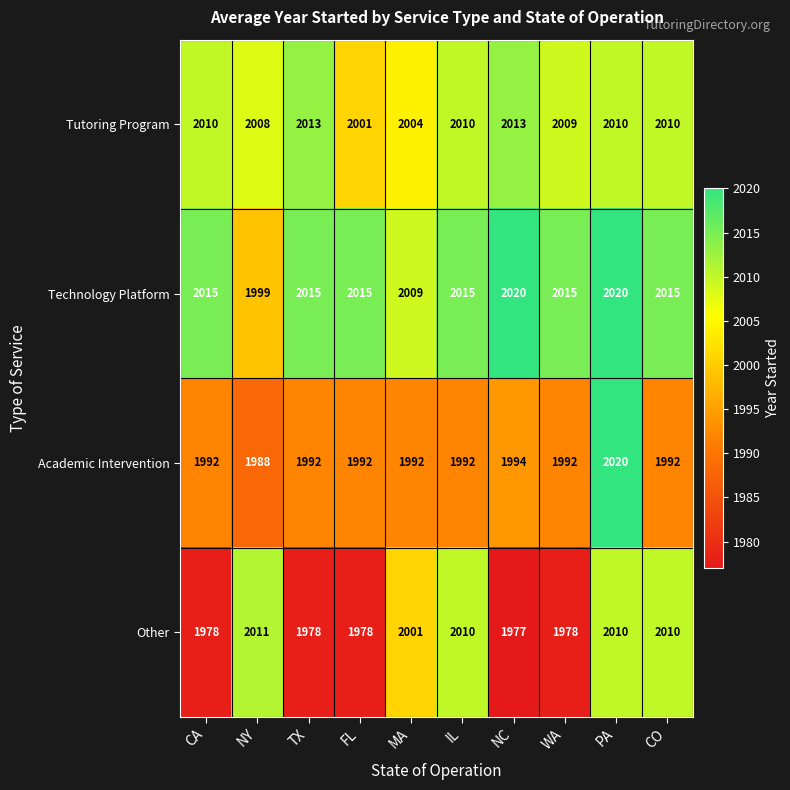

Which category has the lowest value across all series?

NC